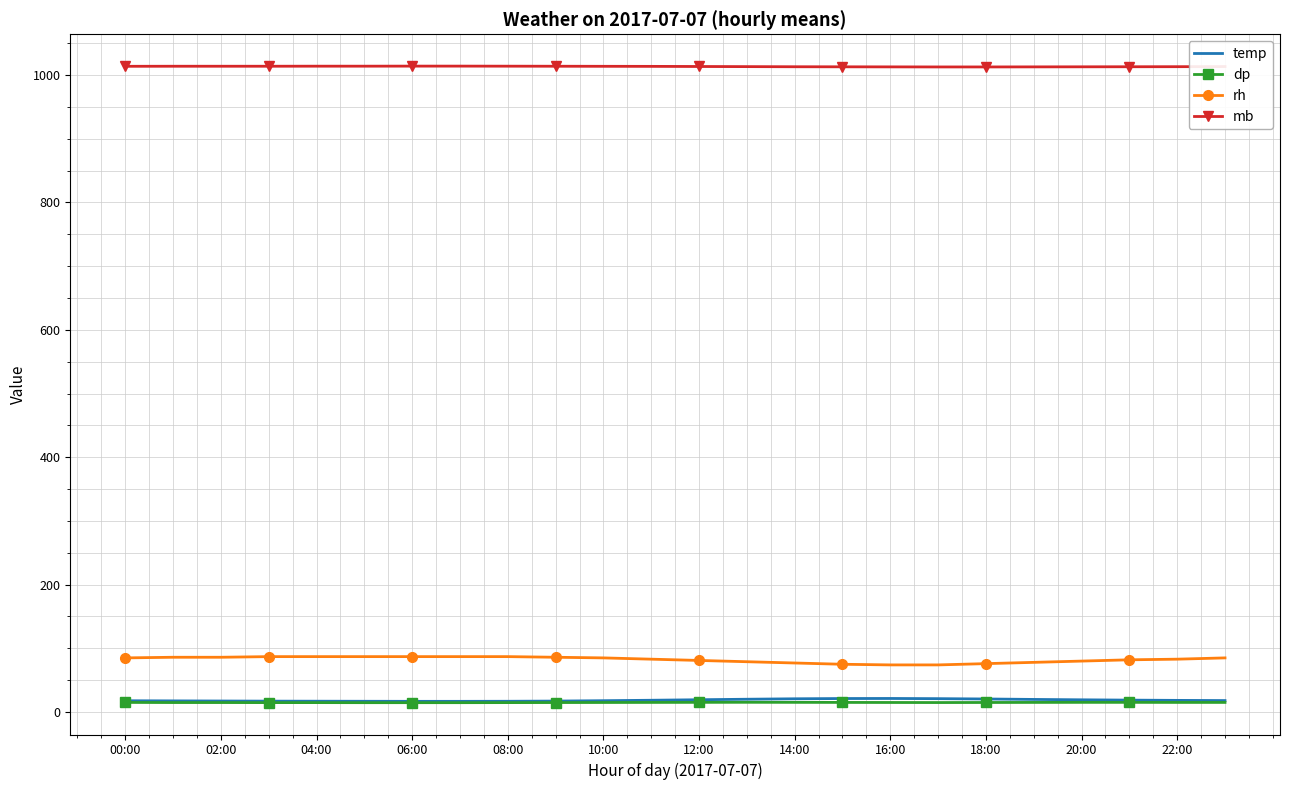

What is the difference between the maximum and second lowest values in the temp series?

4.5